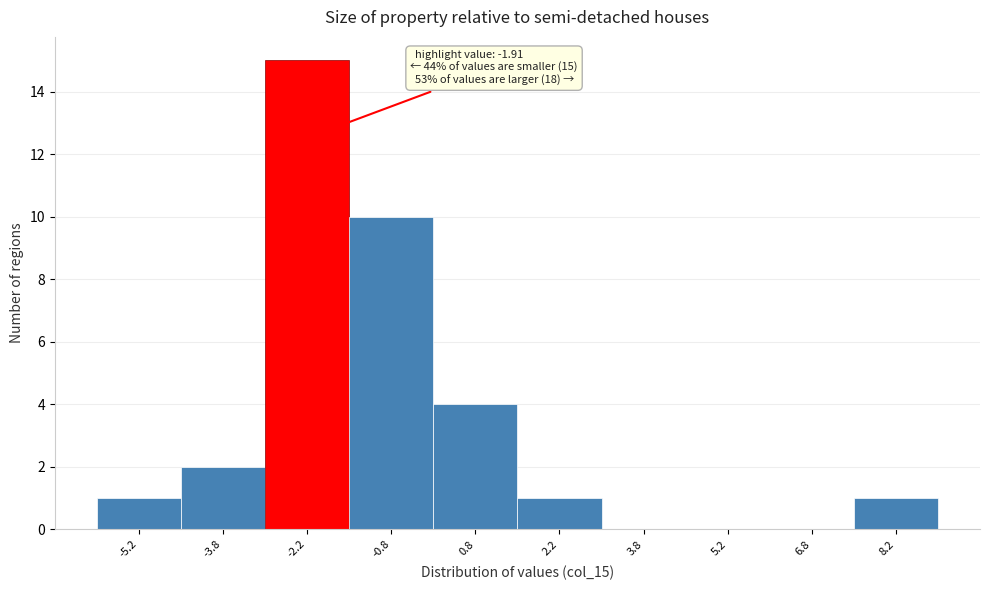

Over which range of the x-axis is the bar tallest?

-3.0 to -1.5